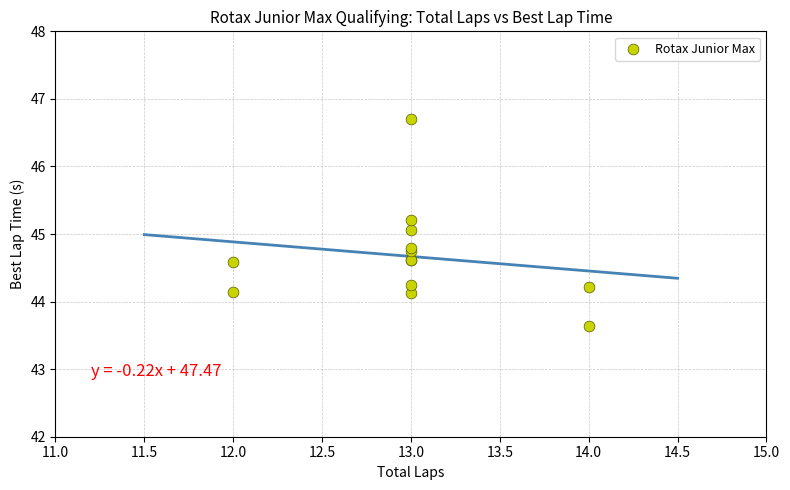

What Y value in the scatter plot is closest to 45?

45.1